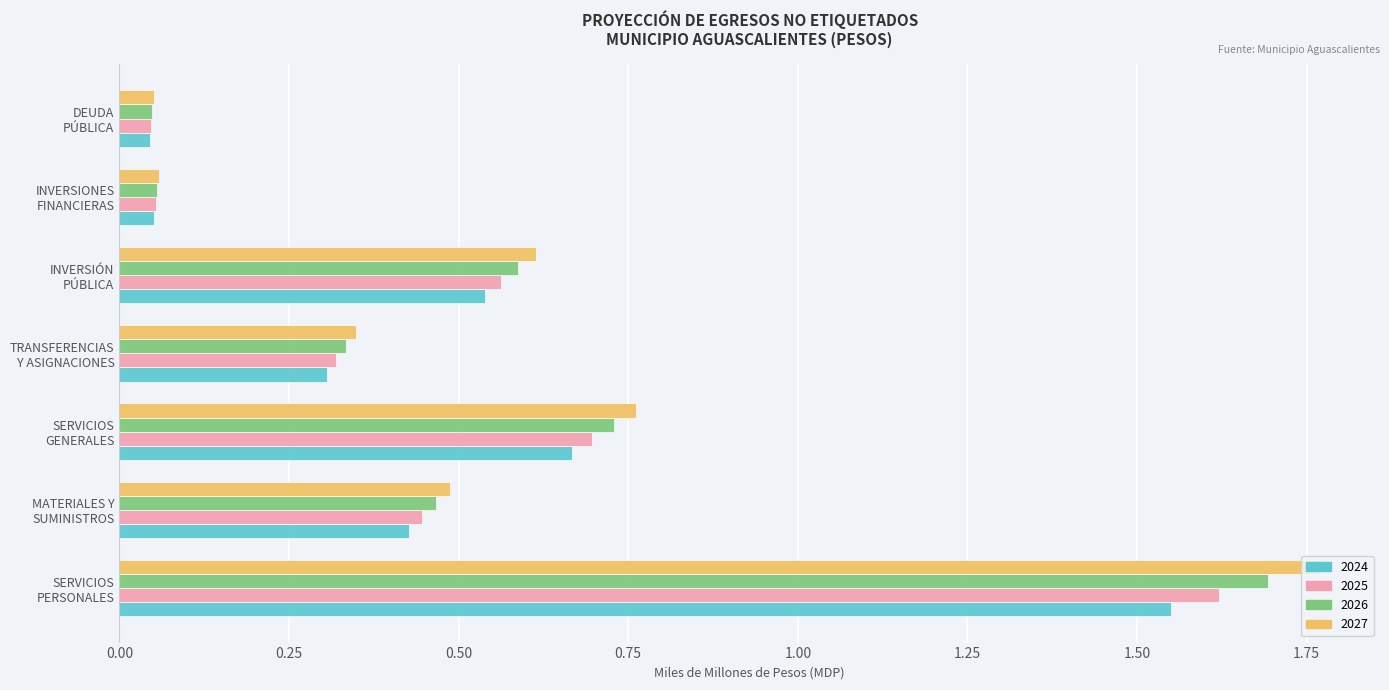

Which series has the largest range (max minus min)?

2027